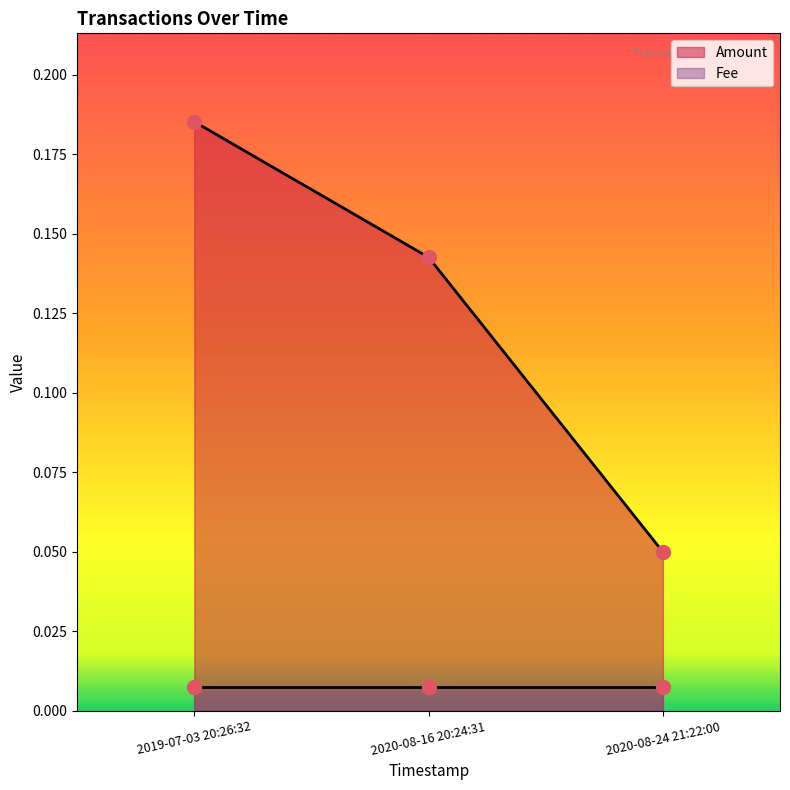

What is the label of the 2nd point from the right?

2020-08-16 20:24:31